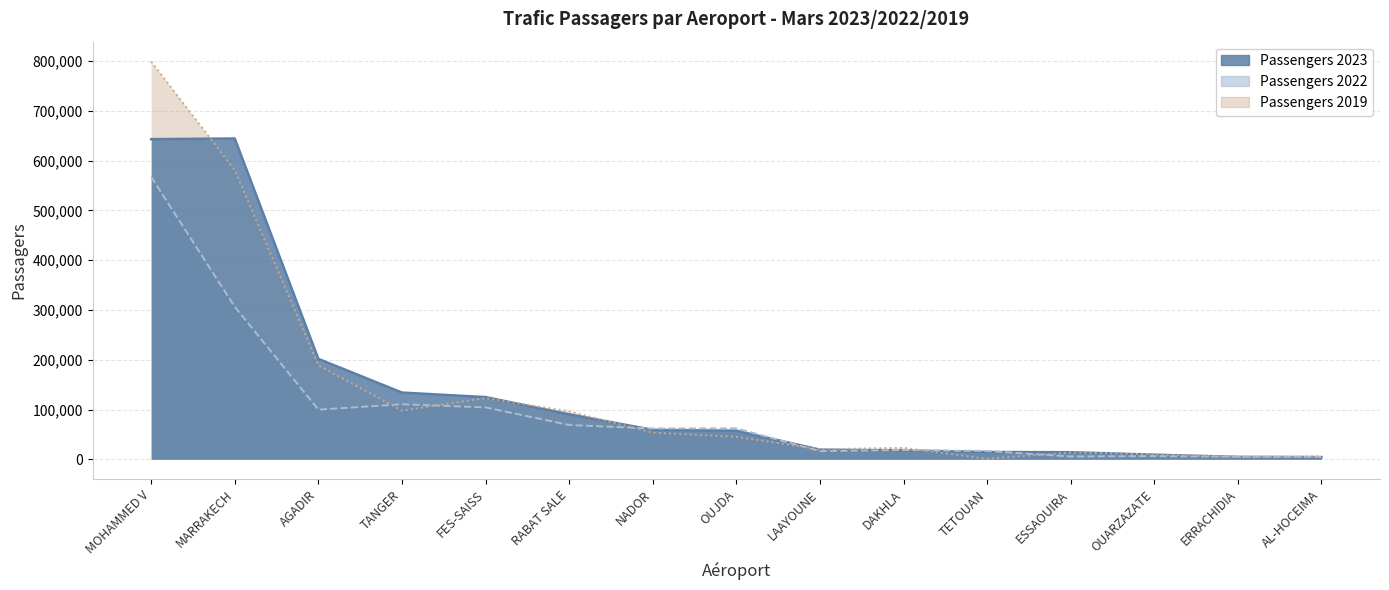

Count the number of categories in the chart.

15